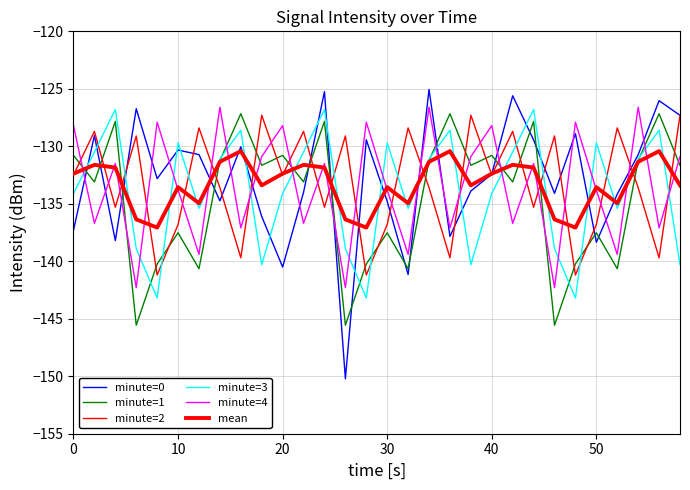

Rank the series by their maximum value, from highest to lowest.

minute=0, minute=4, minute=3, minute=1, minute=2, mean